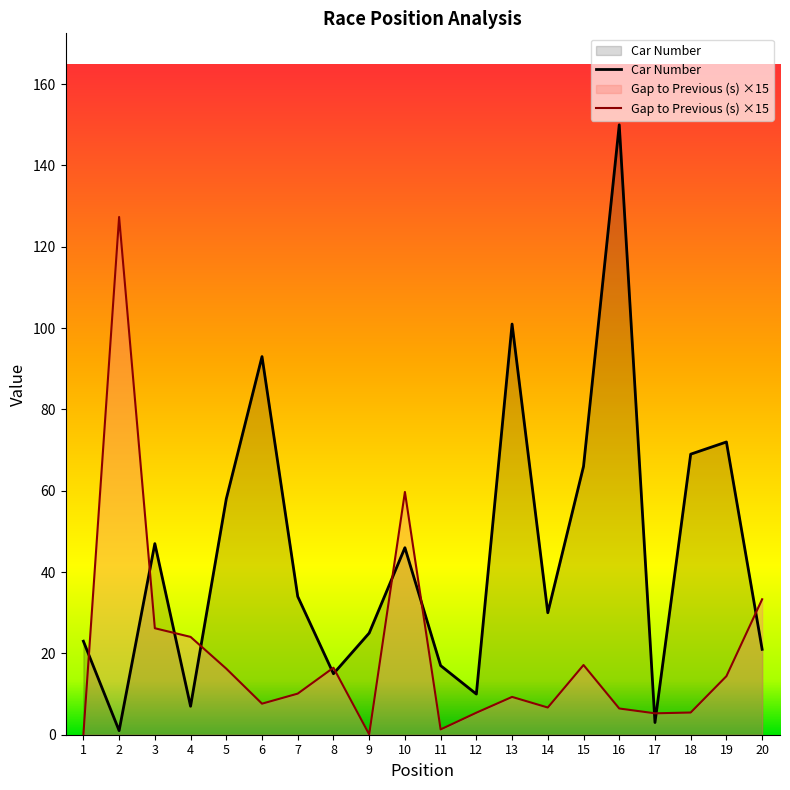

Reading left to right, transcribe all the data shown in this chart.

Car Number: 1=23.0	2=1.0	3=47.0	4=7.0	5=58.0	6=93.0	7=34.0	8=15.0	9=25.0	10=46.0	11=17.0	12=10.0	13=101.0	14=30.0	15=66.0	16=150.0	17=3.0	18=69.0	19=72.0	20=21.0
Gap to Previous (s): 1=0.0	2=127.3	3=26.2	4=24.1	5=16.2	6=7.6	7=10.1	8=16.5	9=0.1	10=59.7	11=1.3	12=5.4	13=9.3	14=6.7	15=17.1	16=6.5	17=5.3	18=5.5	19=14.4	20=33.3